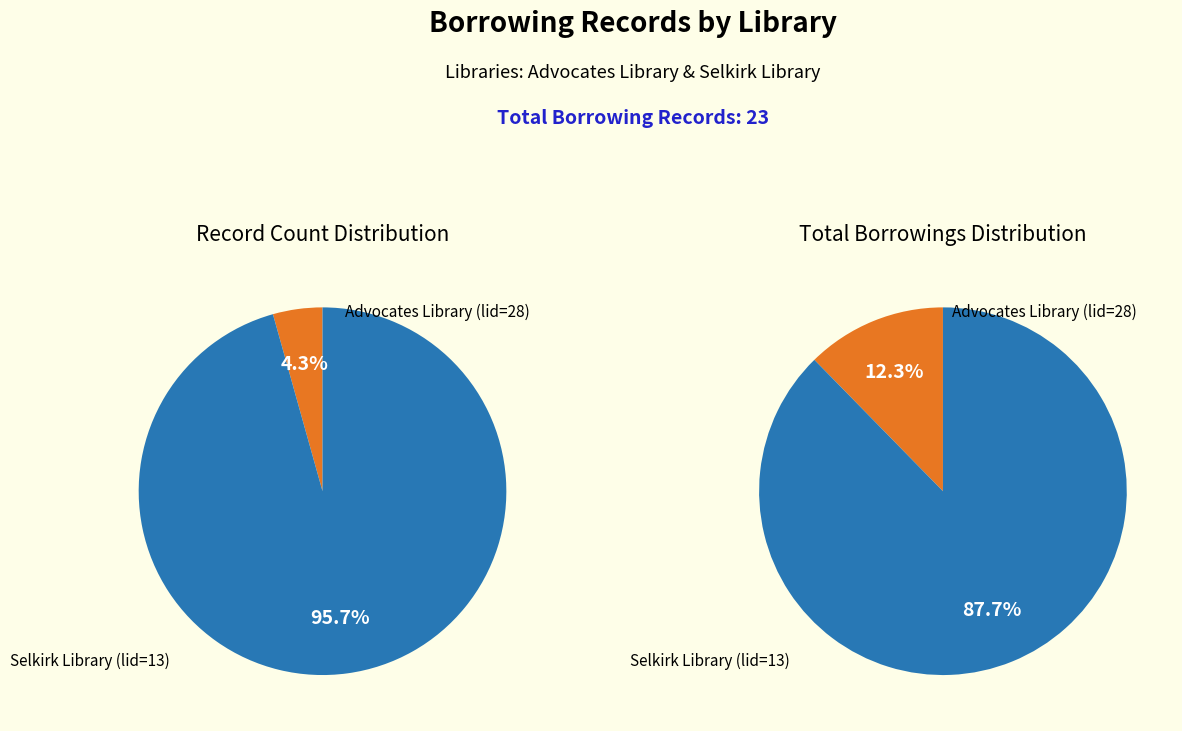

How many slices are in this pie chart?

2